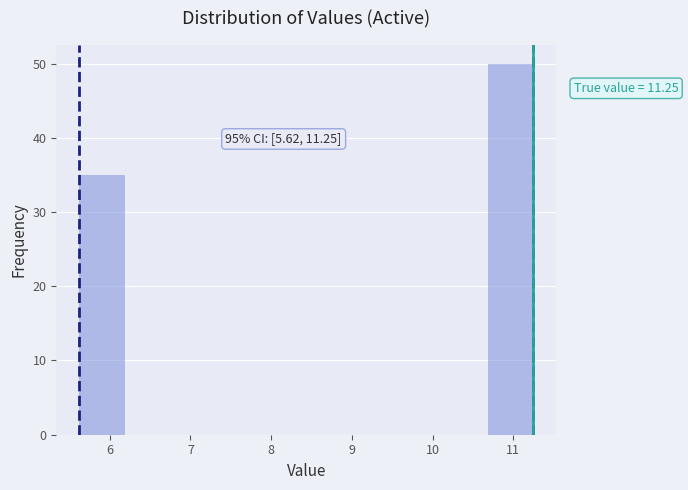

Which range on the x-axis has the tallest bar?

10.7 to 11.3